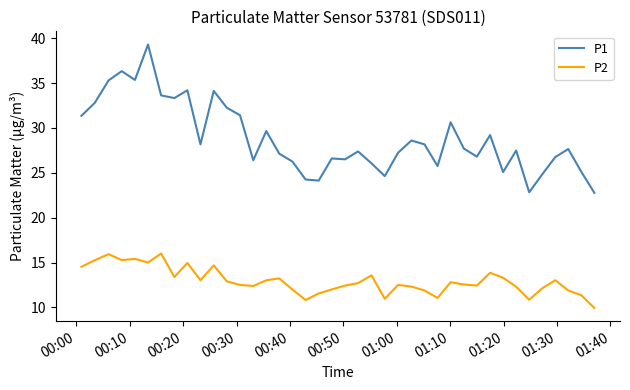

What is the greatest value displayed?

39.3